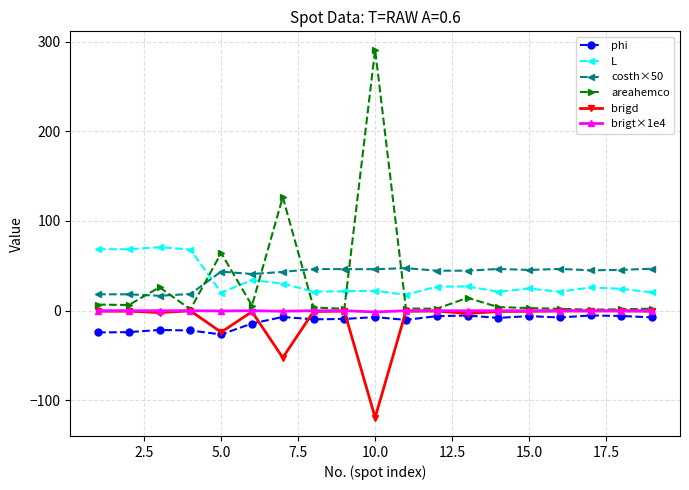

What is the sum of all L values?

635.0